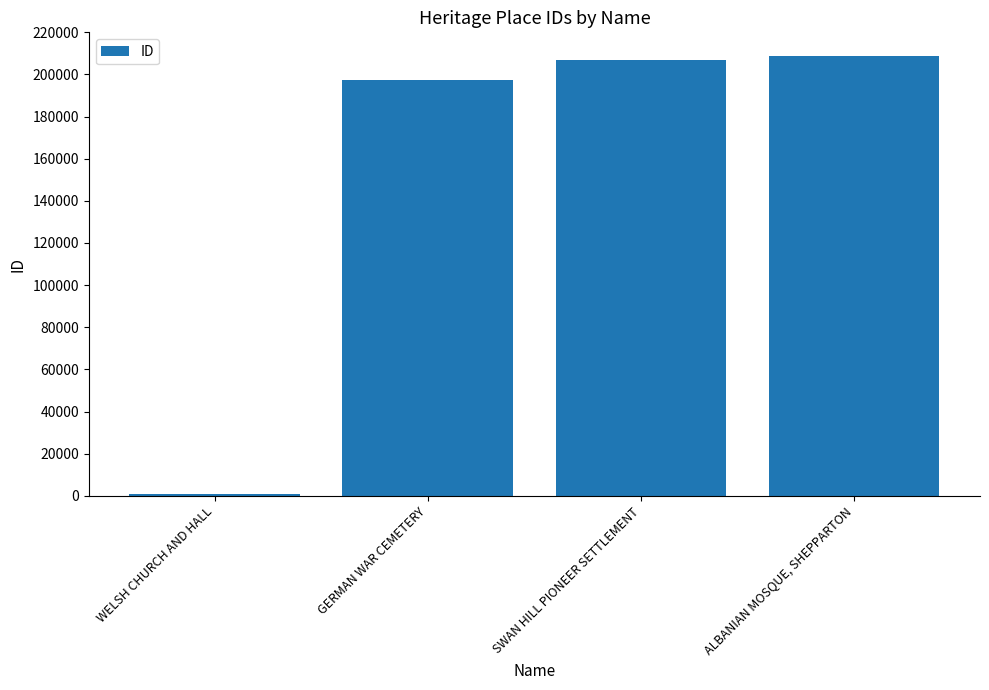

Which label corresponds to the largest value in the chart?

ALBANIAN MOSQUE, SHEPPARTON